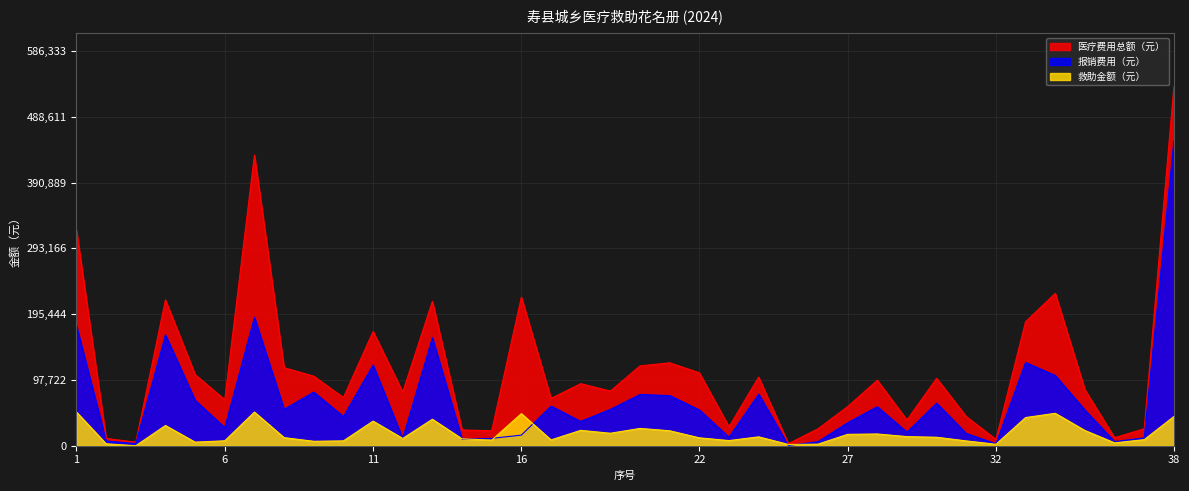

What is the difference between the maximum and minimum values in the 报销费用（元） series?

451969.5